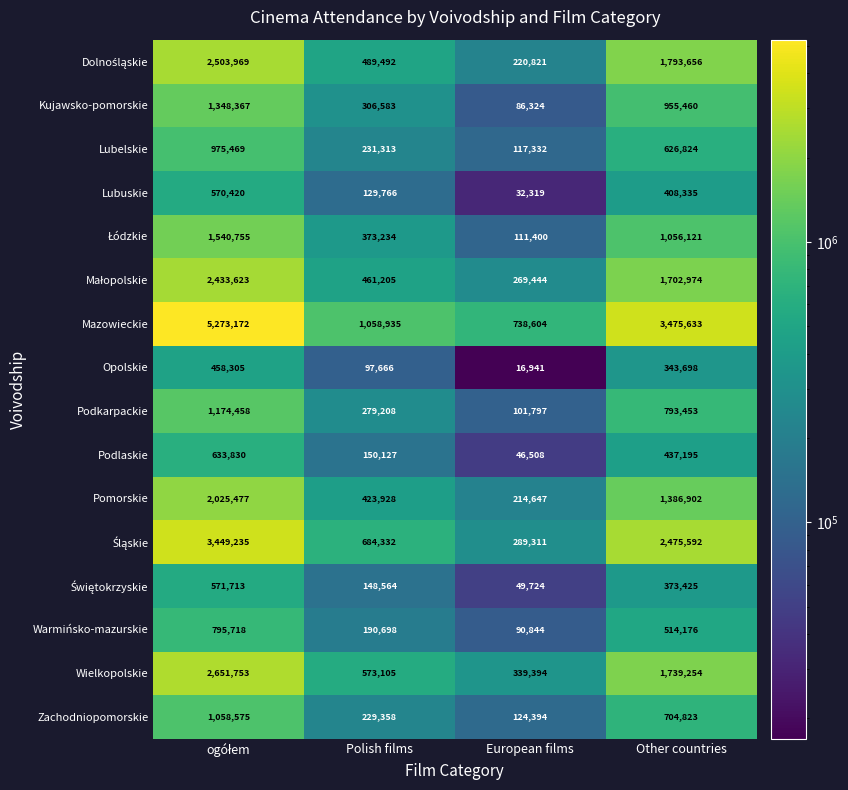

How many Lubelskie values are between 231313 and 975469?

3